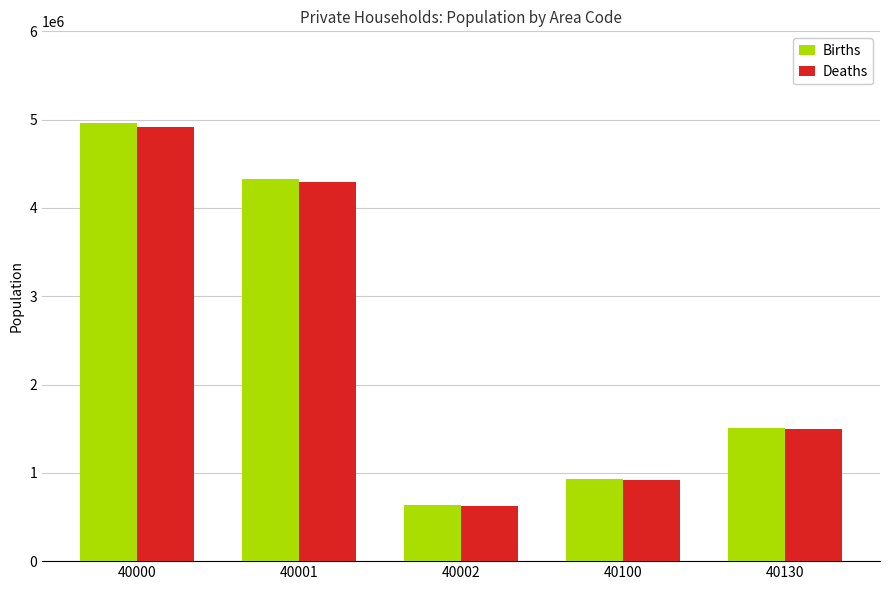

What is the spread (max minus min) of values at 40130?

14031